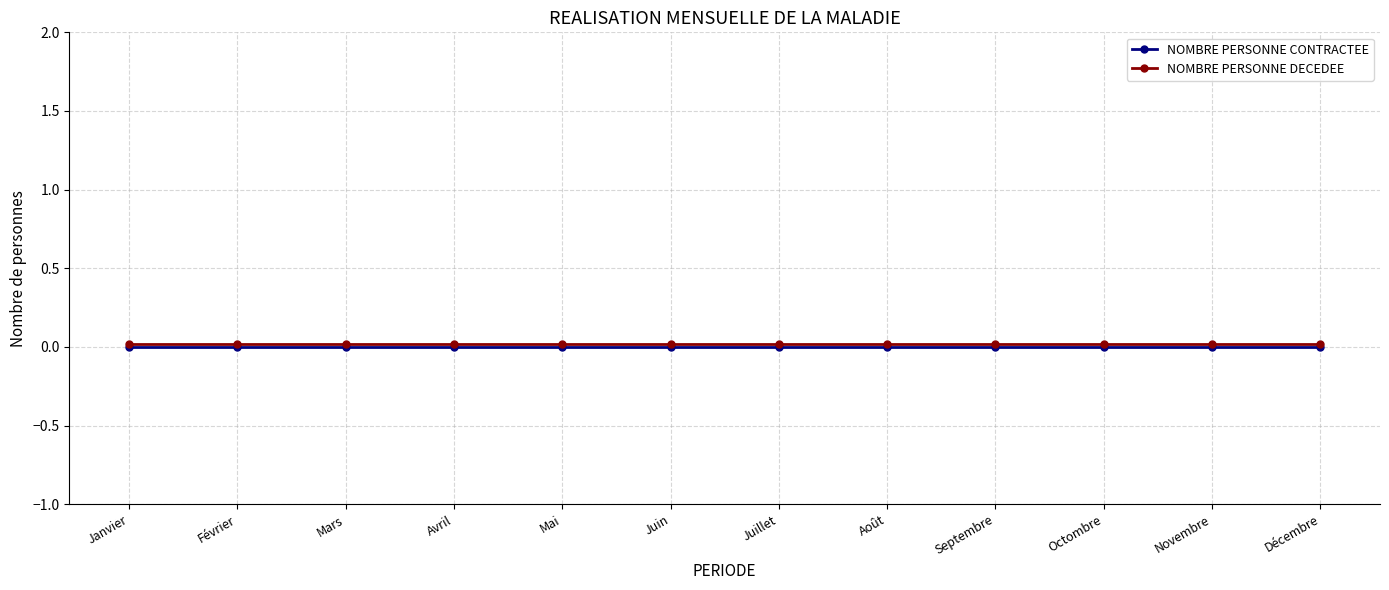

True or false: NOMBRE PERSONNE DECEDEE has a value of 0.0 at Février.

False